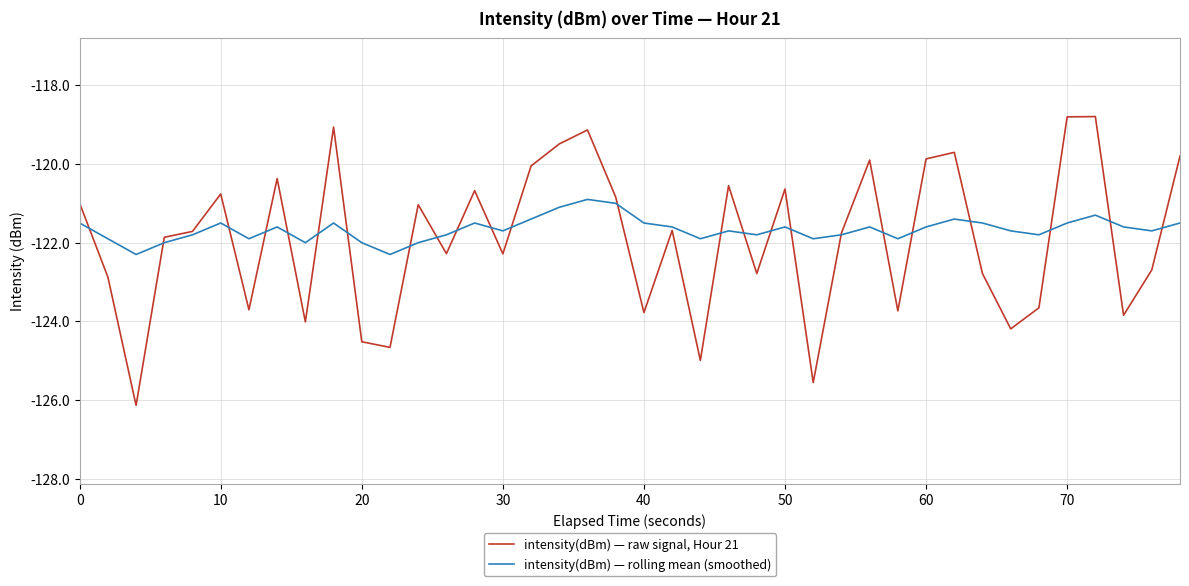

Which series has the largest total across all categories?

intensity(dBm) — rolling mean (smoothed)